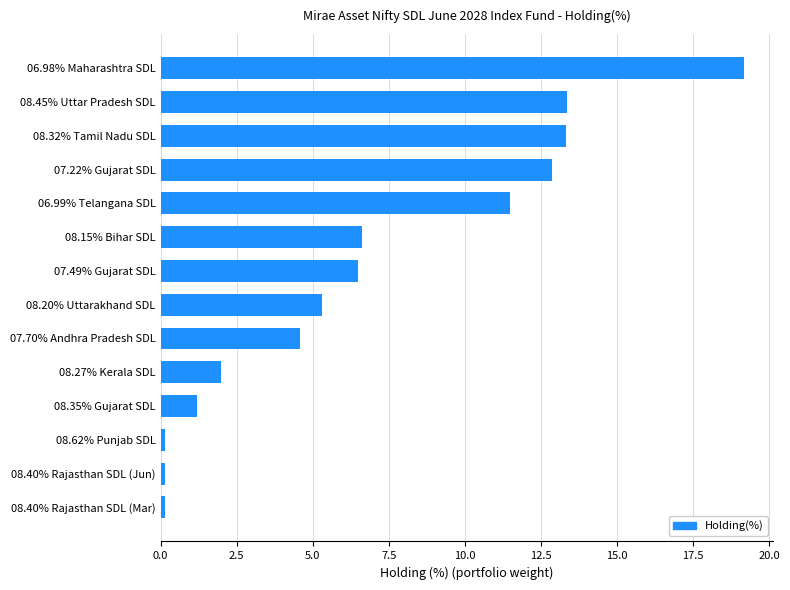

The chart shows a value of 19.2 at 06.98% Maharashtra SDL. True or false?

True